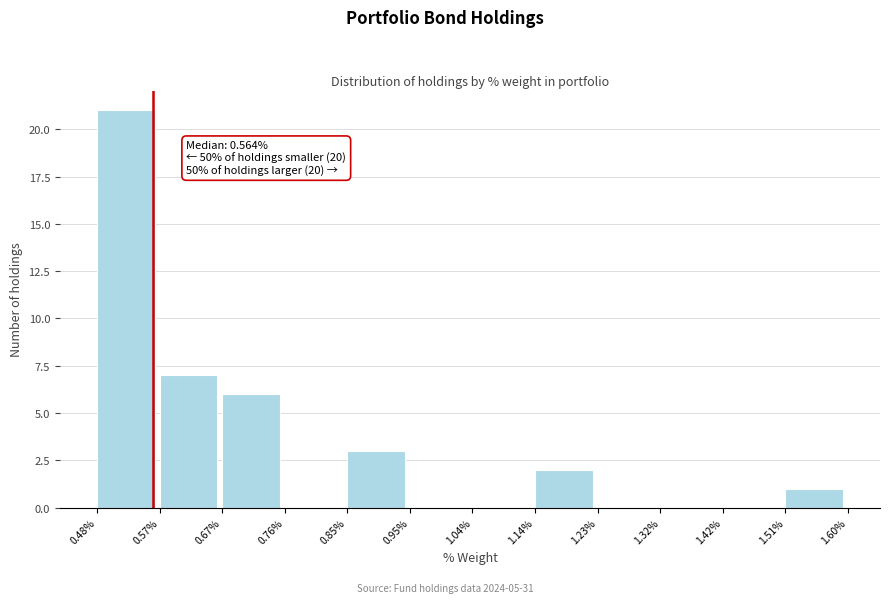

Which range on the x-axis has the tallest bar?

0.48% to 0.57%